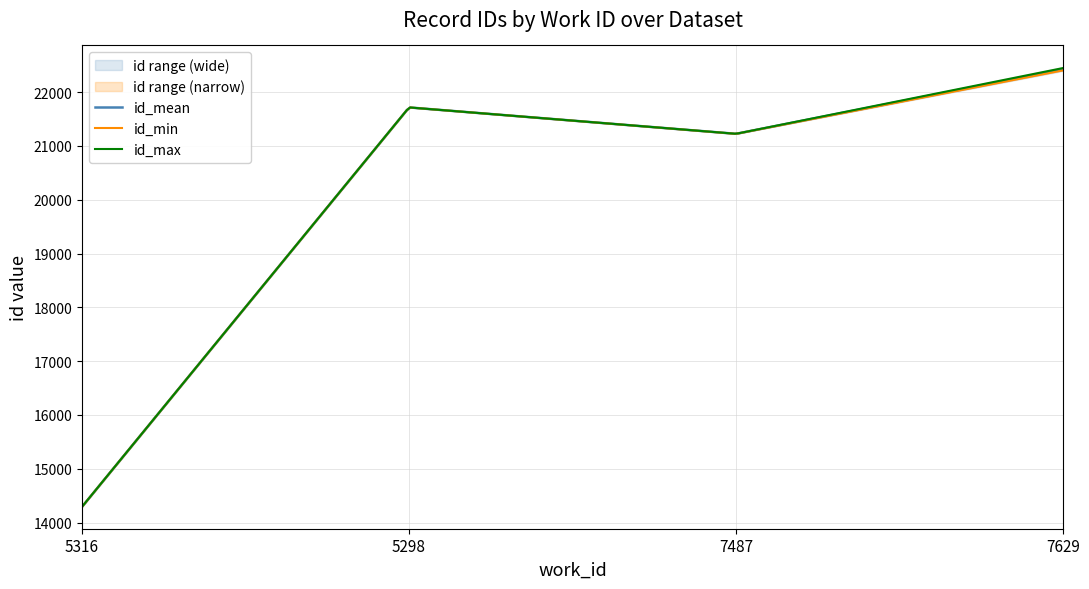

What are all the series names shown in the legend?

id_min, id_max, id_mean